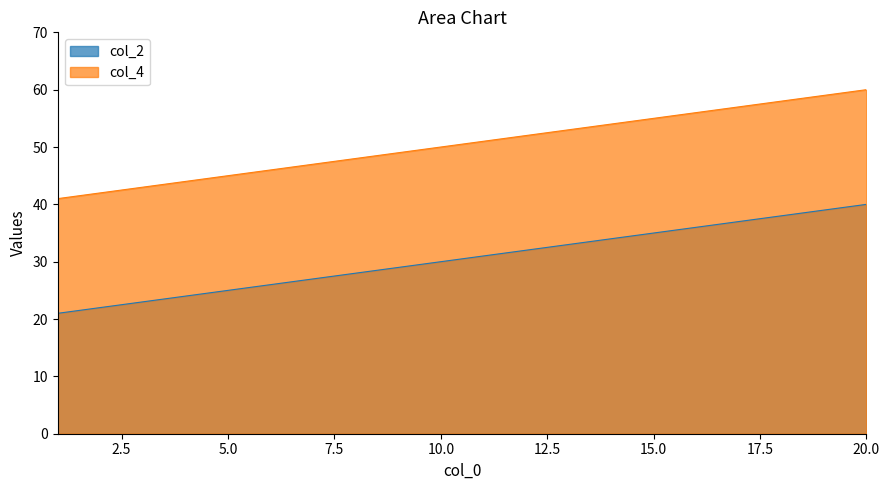

What is the value of the col_2 point at the 5th from the left?

25